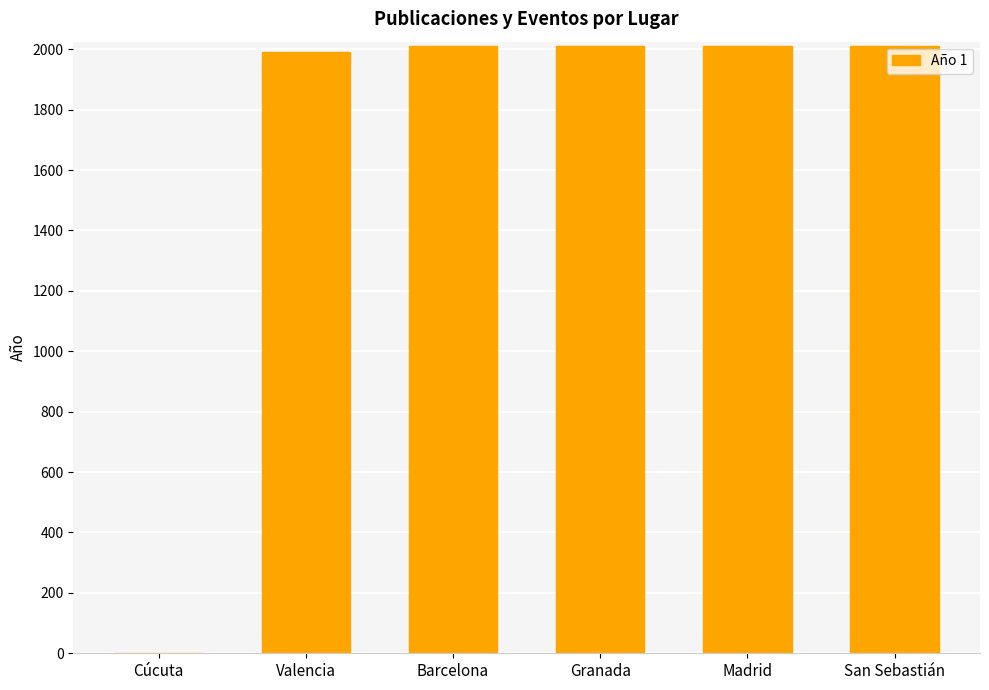

Read the value at Barcelona.

2011